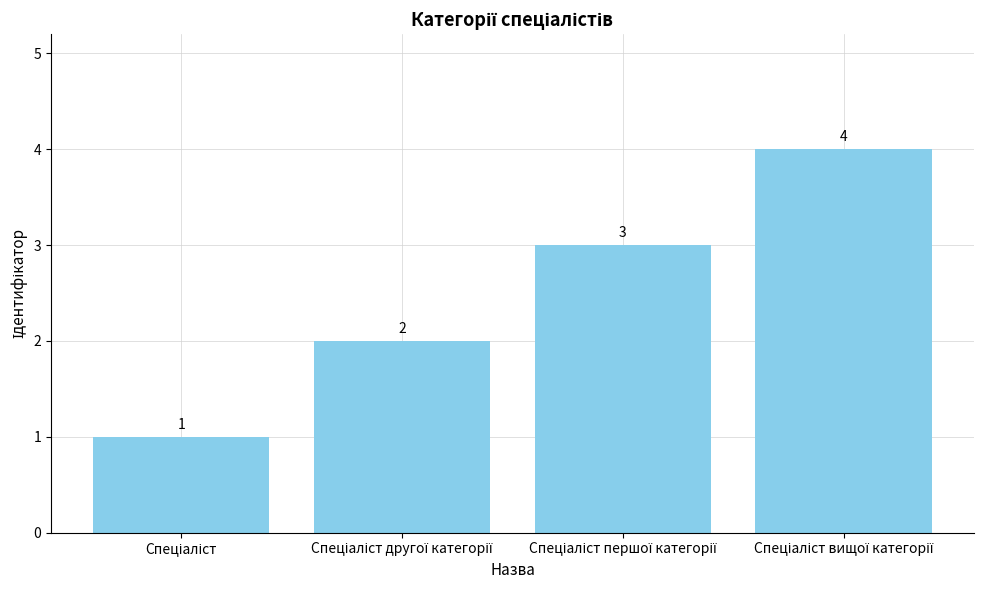

What is the value of the 4th bar from the left?

4